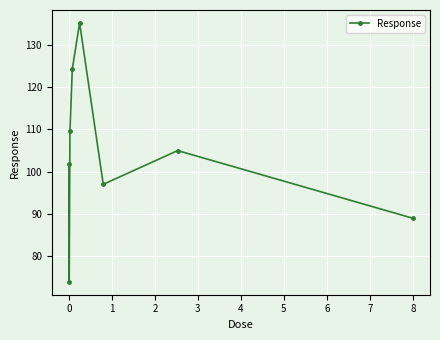

What is the sum of all values?

835.6